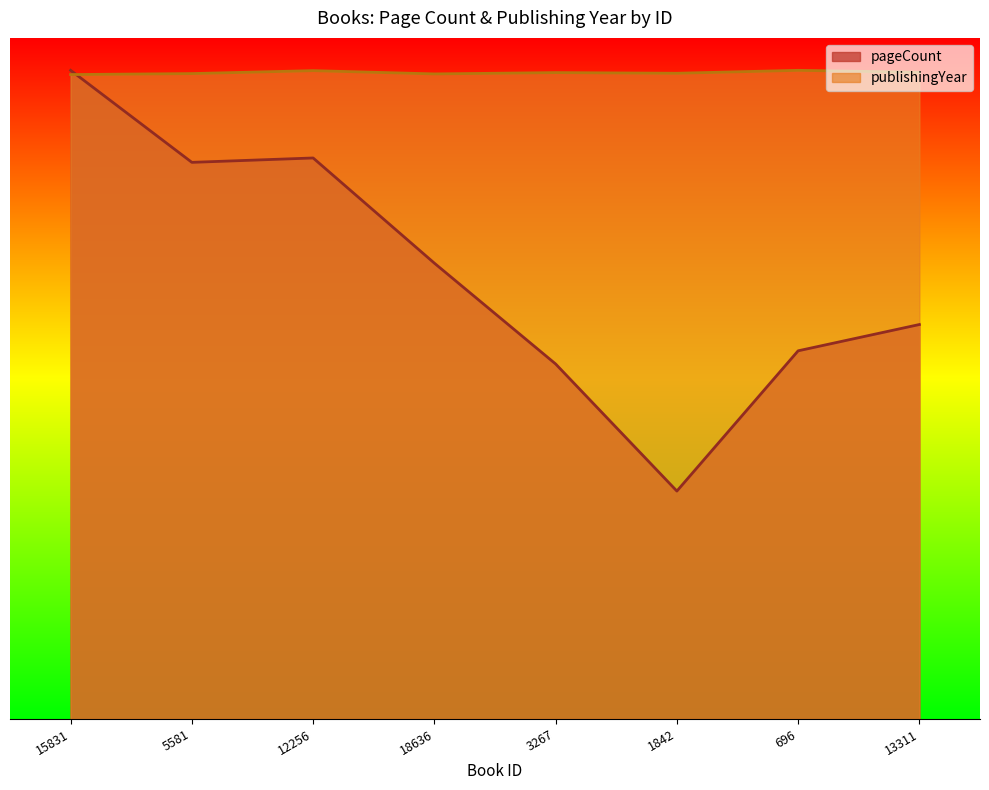

True or false: publishingYear and pageCount cross at least once.

True